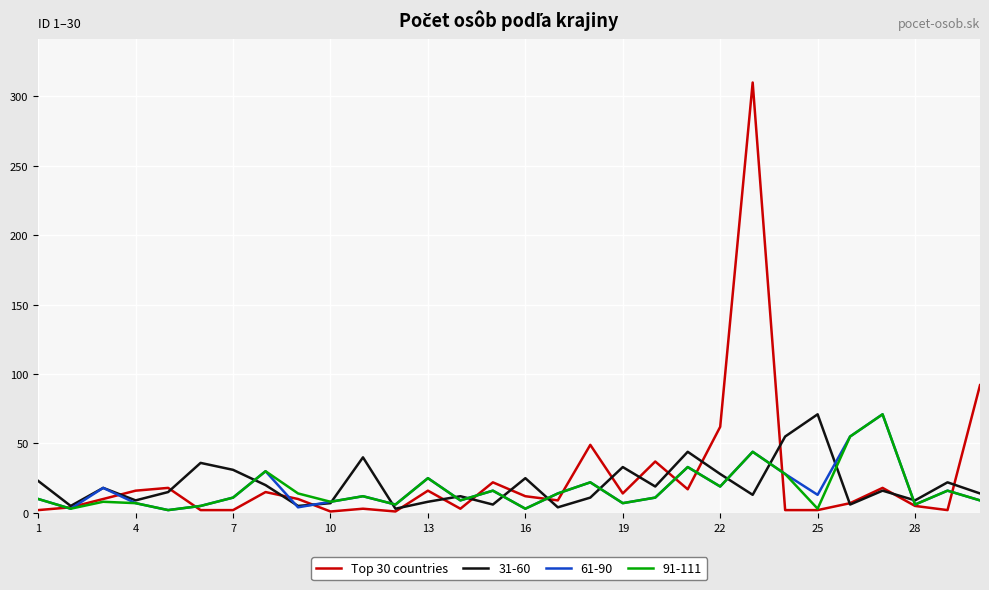

Which series has the widest spread of values?

Top 30 countries